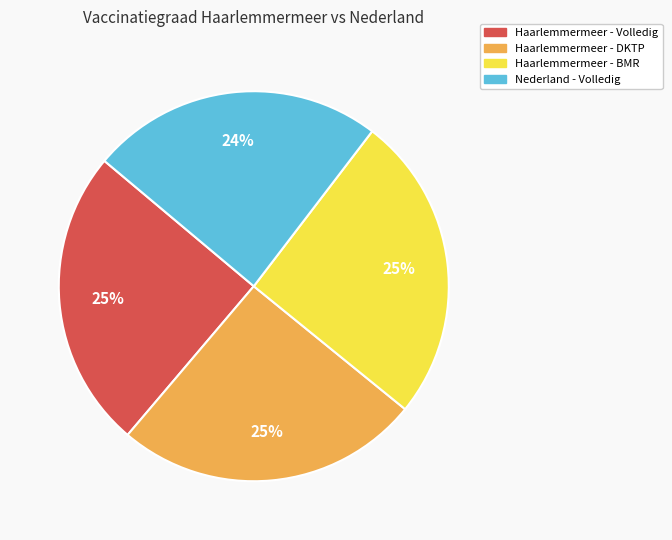

To the nearest percent, what is the difference between the largest and smallest slice percentages?

1%